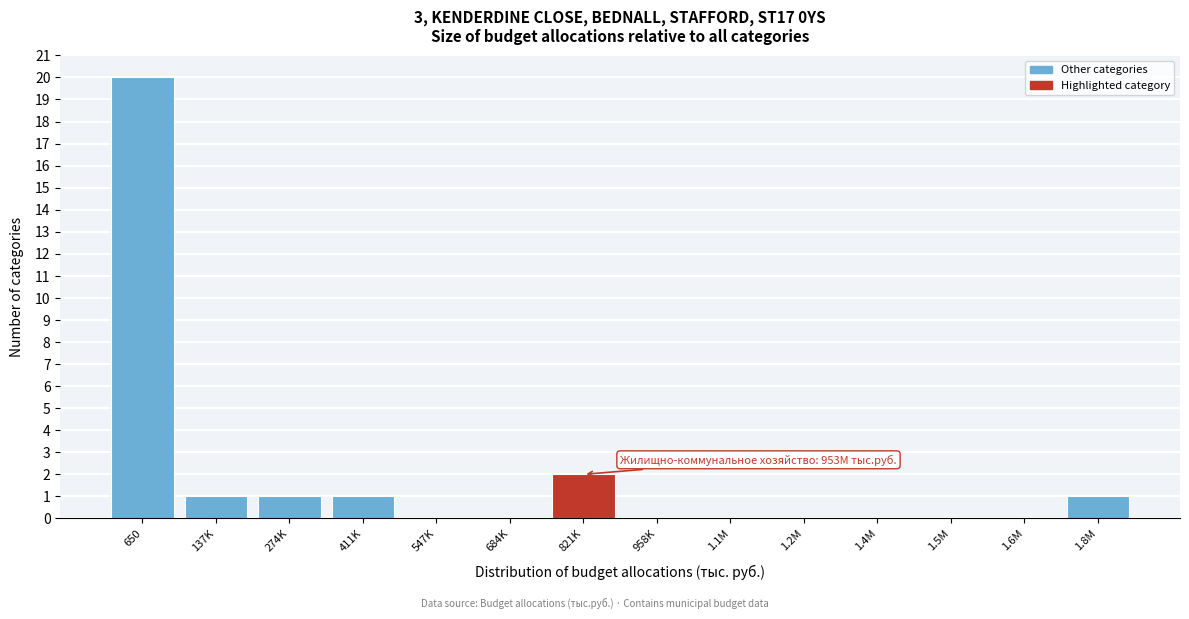

Reading right to left, what are all the values shown in this chart?

1.8M=1	1.6M=0	1.5M=0	1.4M=0	1.2M=0	1.1M=0	958K=0	821K=2	684K=0	547K=0	411K=1	274K=1	137K=1	650=20